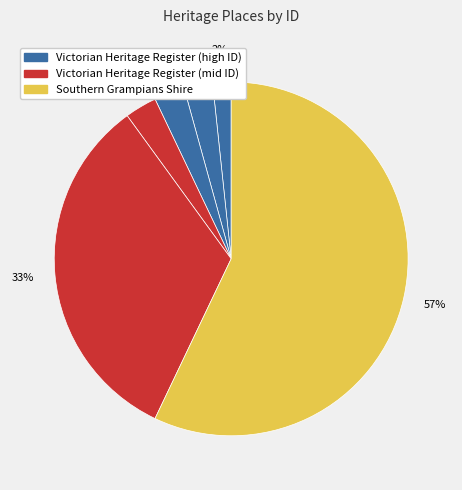

Which slice is the smallest?

POLICE STABLES